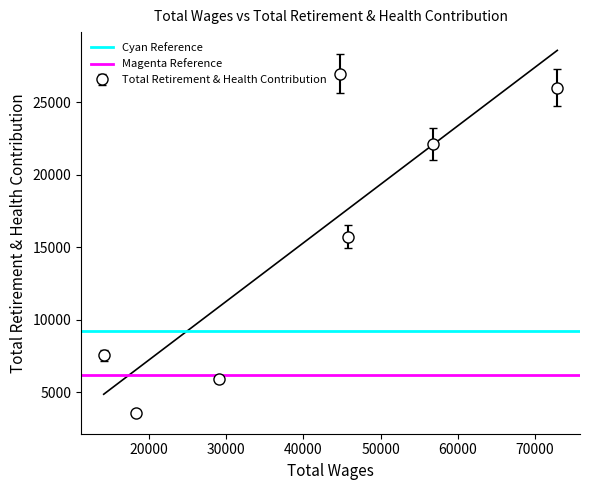

What is the value of the Total Retirement & Health Contribution point at the 7th from the left?

26009